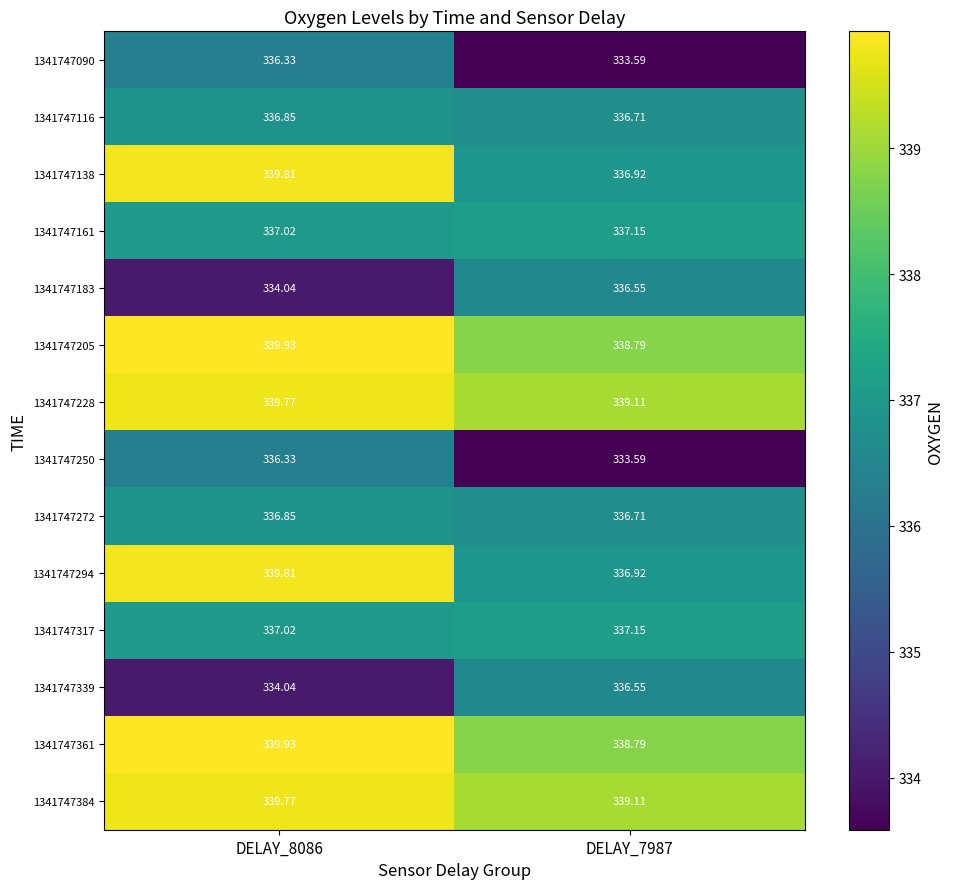

Is the value of 1341747205 at DELAY_7987 greater than the value of 1341747161 at DELAY_8086?

Yes